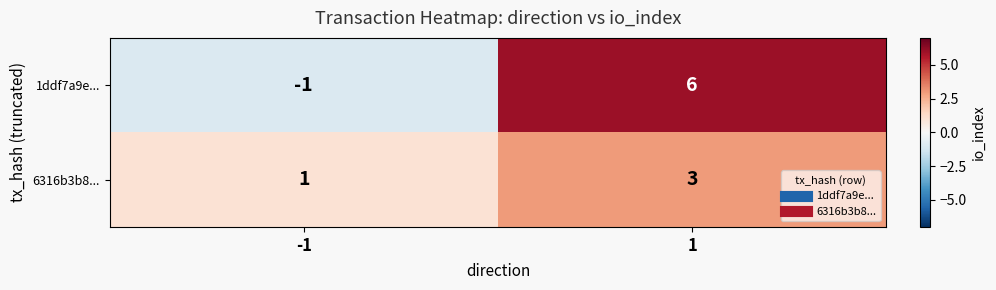

What is the sum of the 6316b3b8... values at 1 and -1?

4